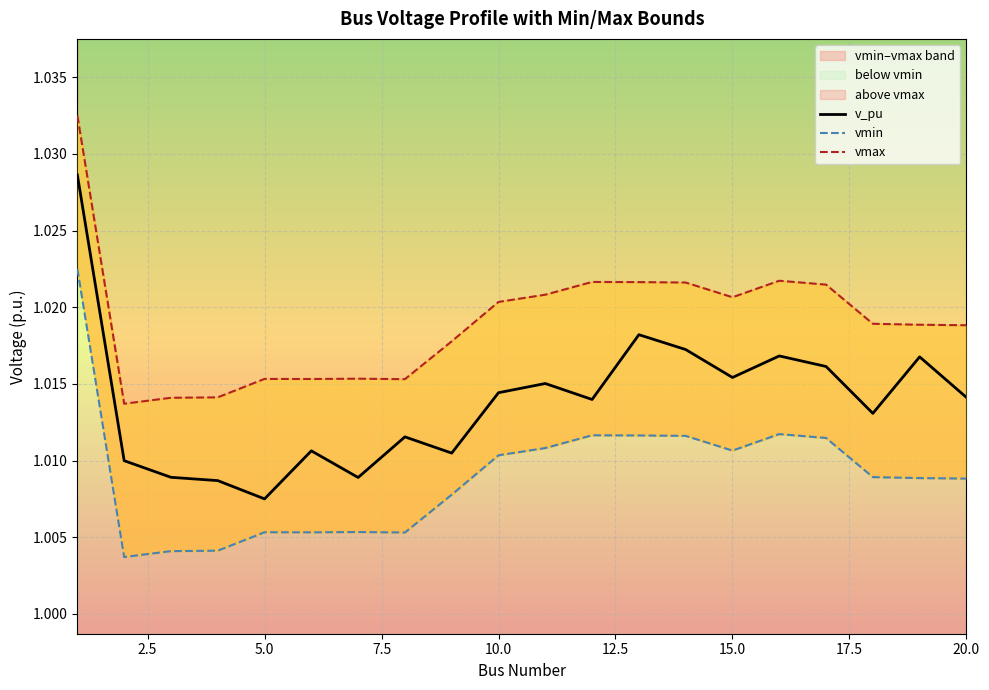

At which label is v_pu closest to 1?

5.0